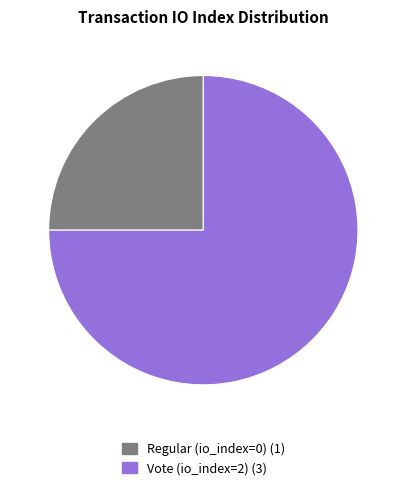

Between Vote and Regular, which is larger?

Vote